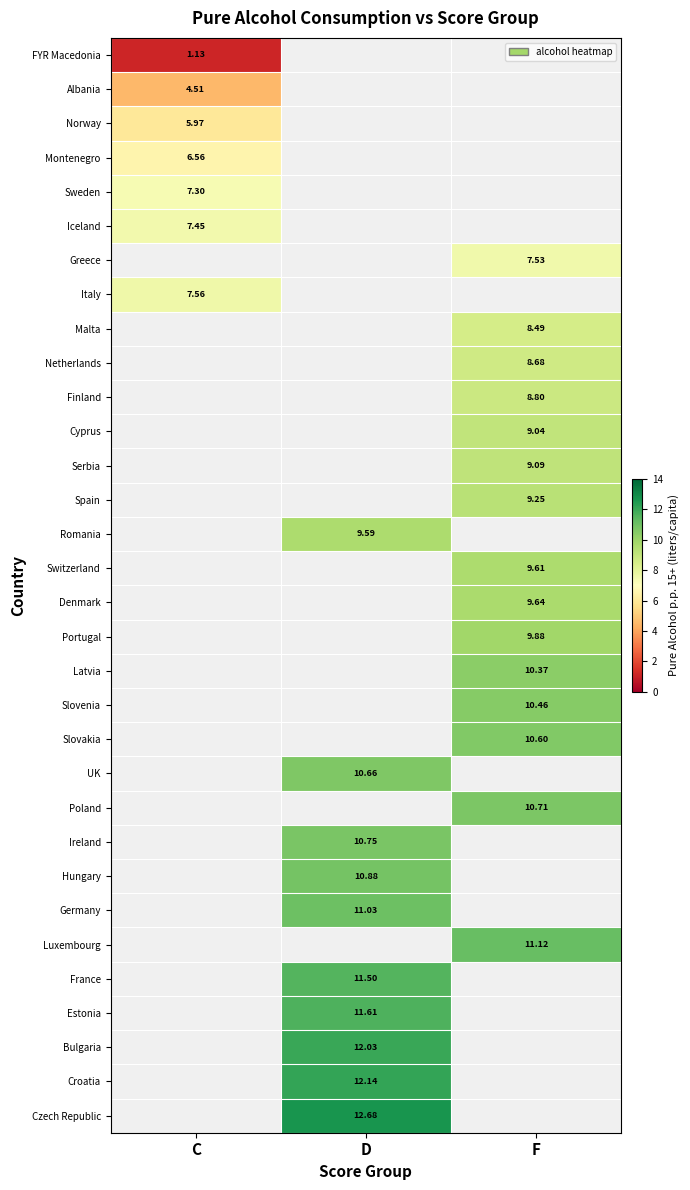

The value of Poland at F is 6.3. True or false?

False